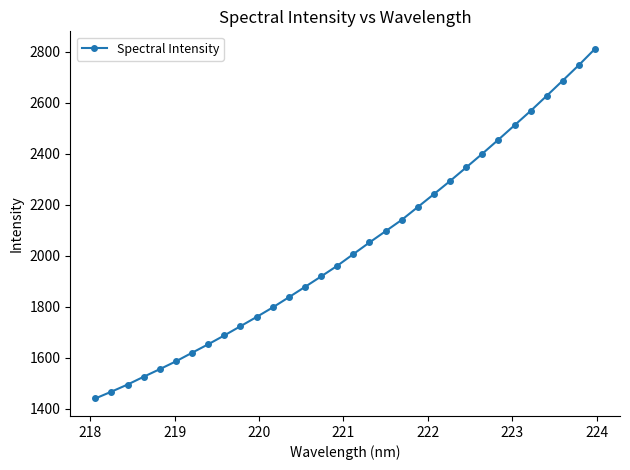

What is the minimum value shown in the chart?

1440.6